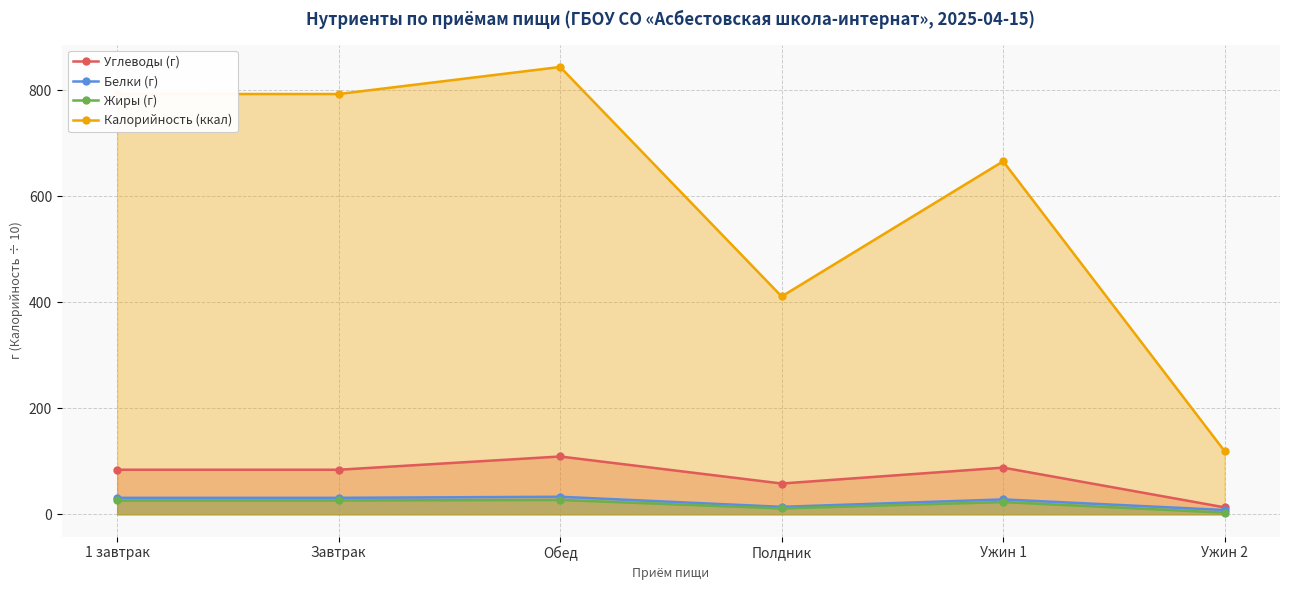

How many lines are shown in the chart?

4